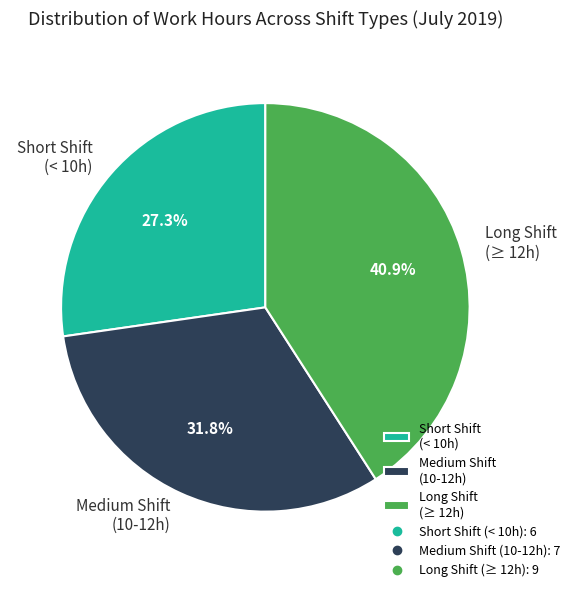

Rank the categories by value from highest to lowest.

Long Shift (≥ 12h), Medium Shift (10-12h), Short Shift (< 10h)